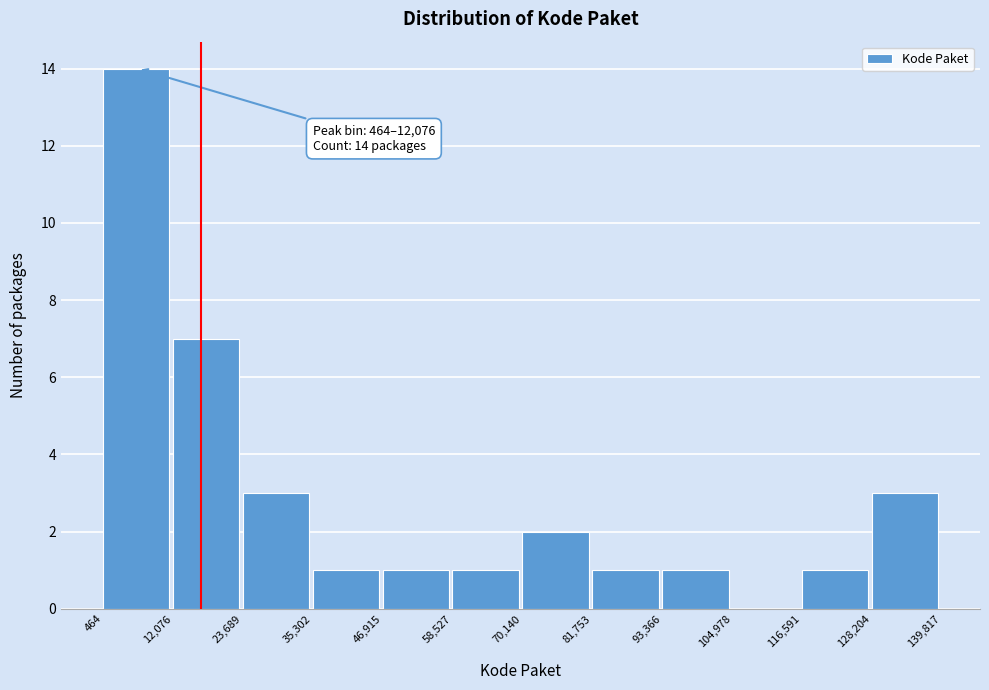

Over which range of the x-axis is the bar tallest?

464 to 12,076